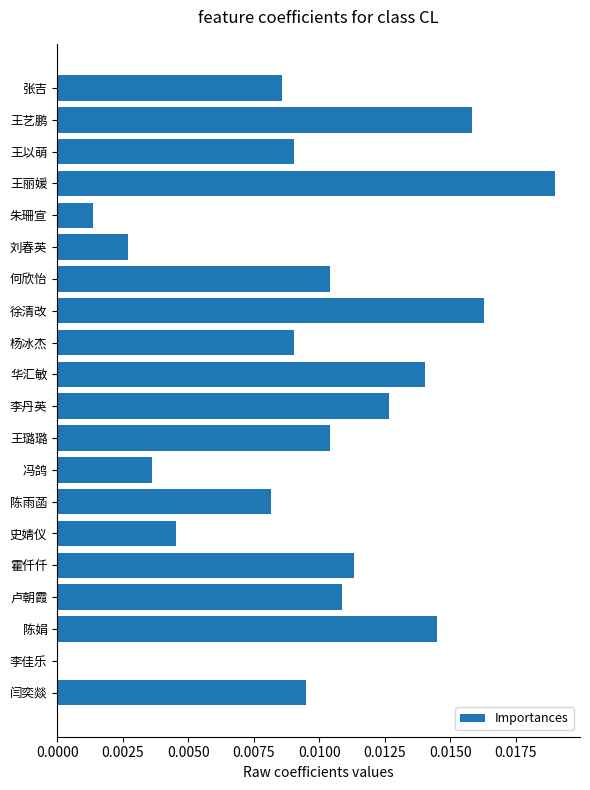

Is it true that the value at 王璐璐 is 0.0?

True